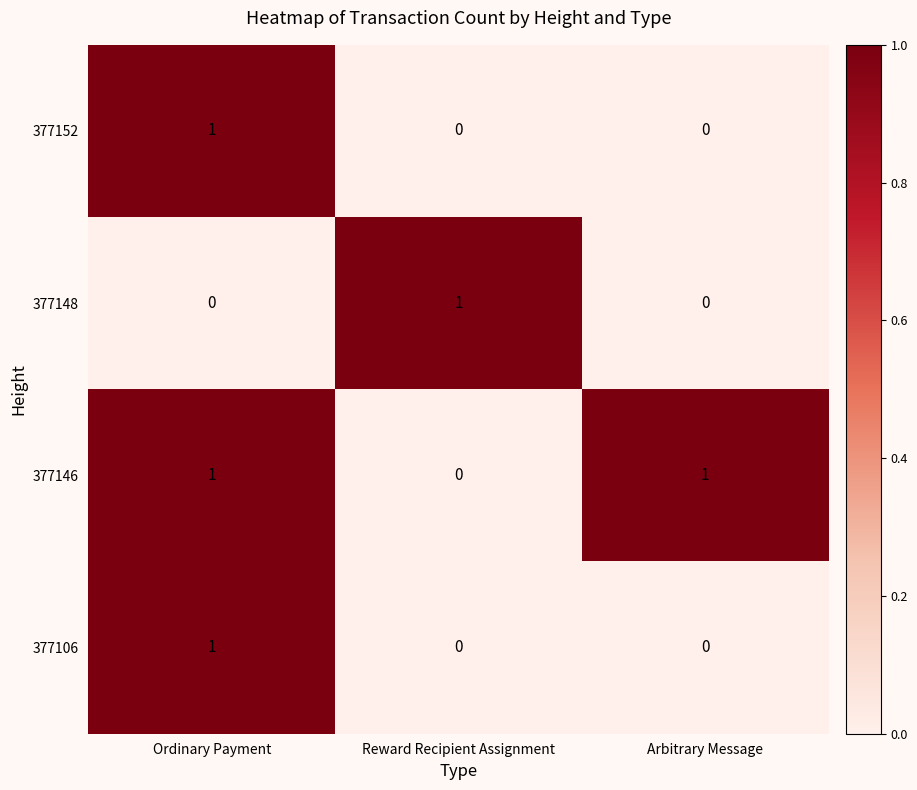

At which label does 377106 reach its peak?

Ordinary Payment